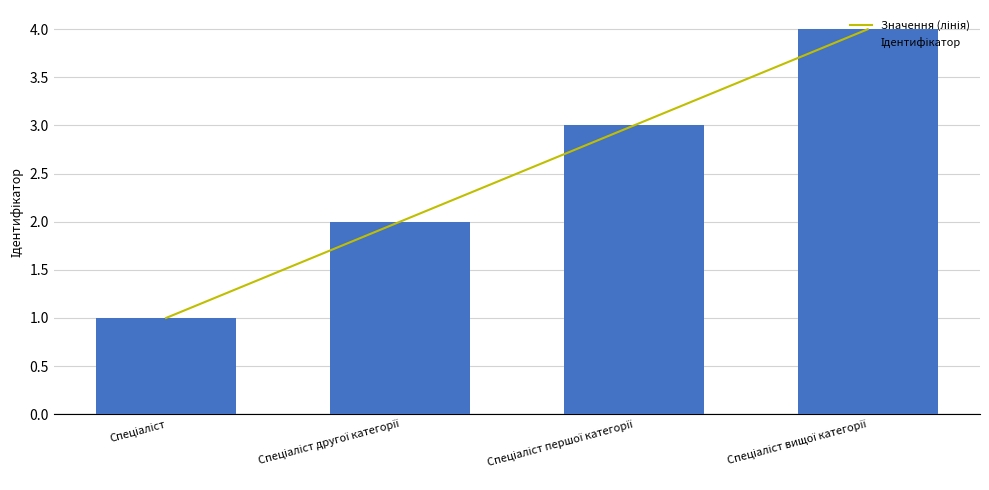

At which label does Ідентифікатор reach its peak?

Спеціаліст вищої категорії